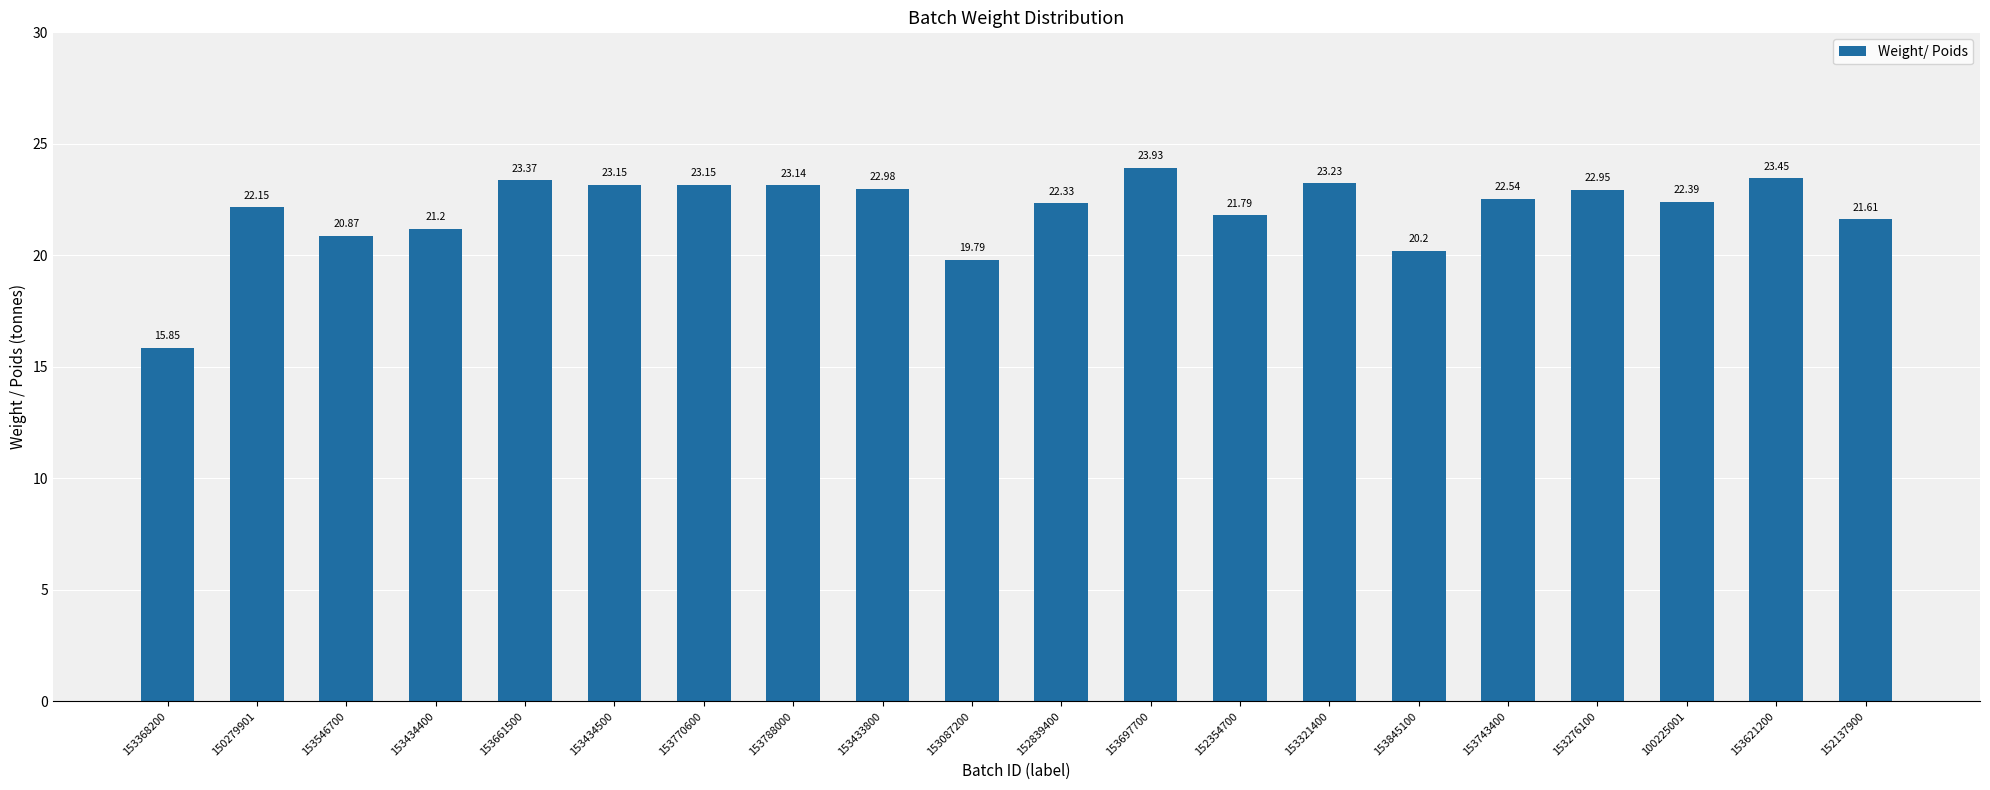

Approximately how many times larger is the value at 153433800 compared to 152839400?

1.0